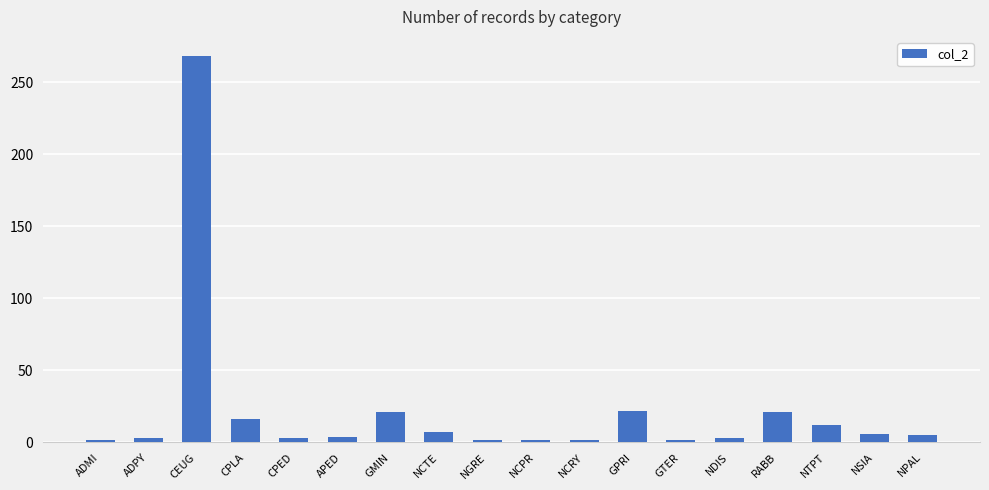

What position from the left is GMIN?

7